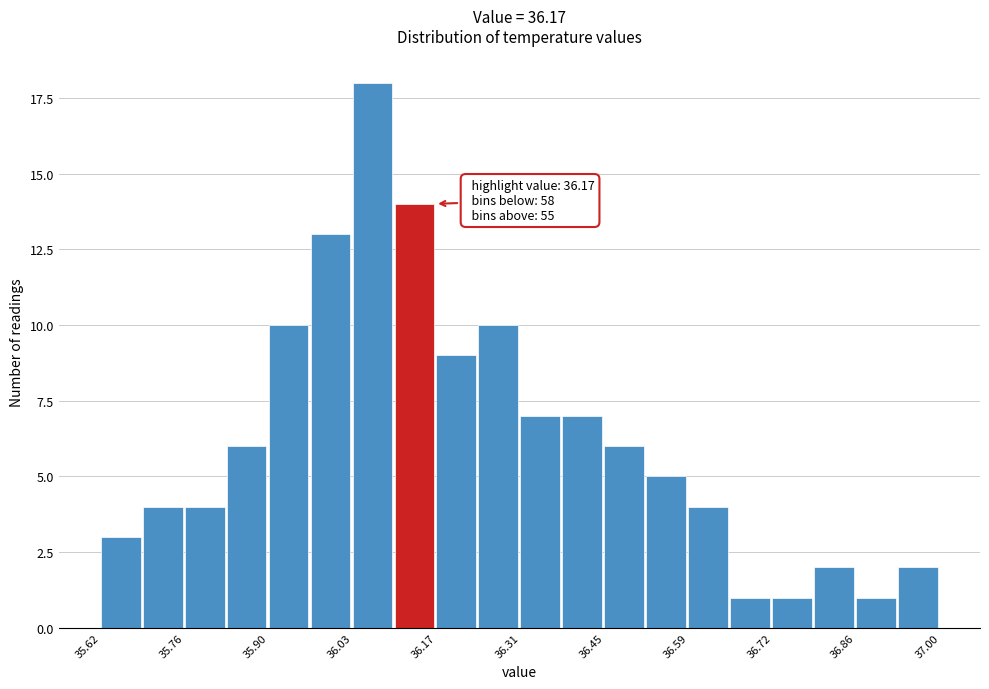

Around what value on the x-axis is the tallest bar? Give the approximate position of its centre, as read against the axis.

36.06